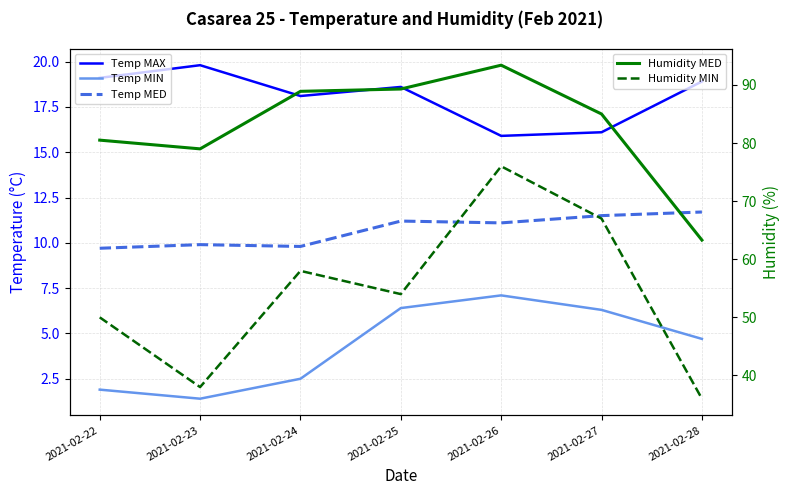

How many lines are shown in the chart?

5